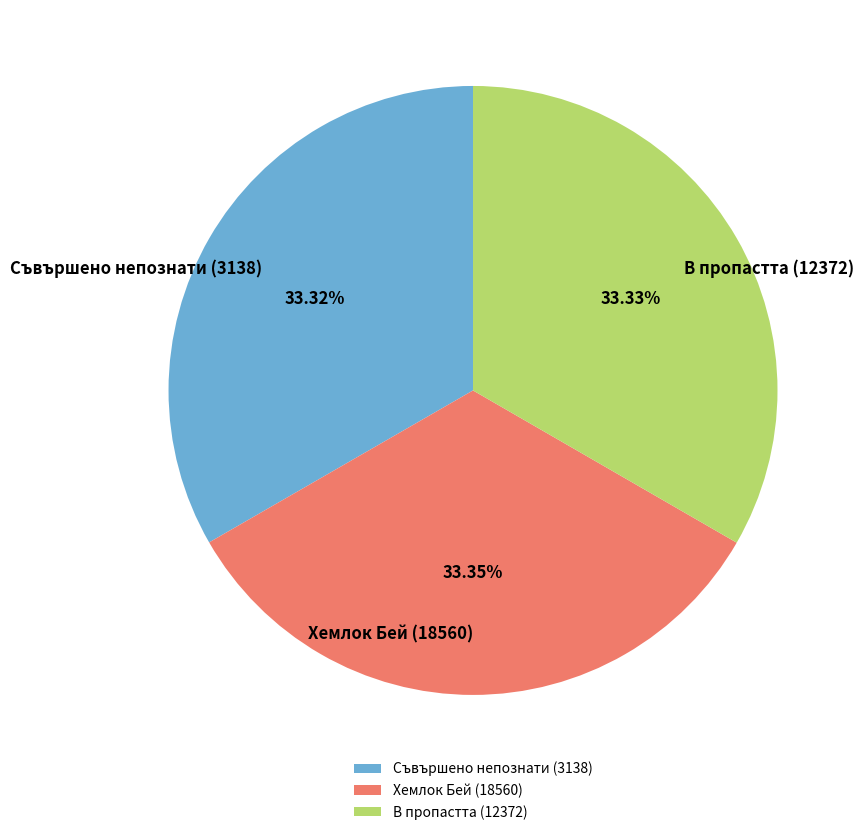

Do Хемлок Бей (18560) and Съвършено непознати (3138) together represent more than half of the pie?

Yes